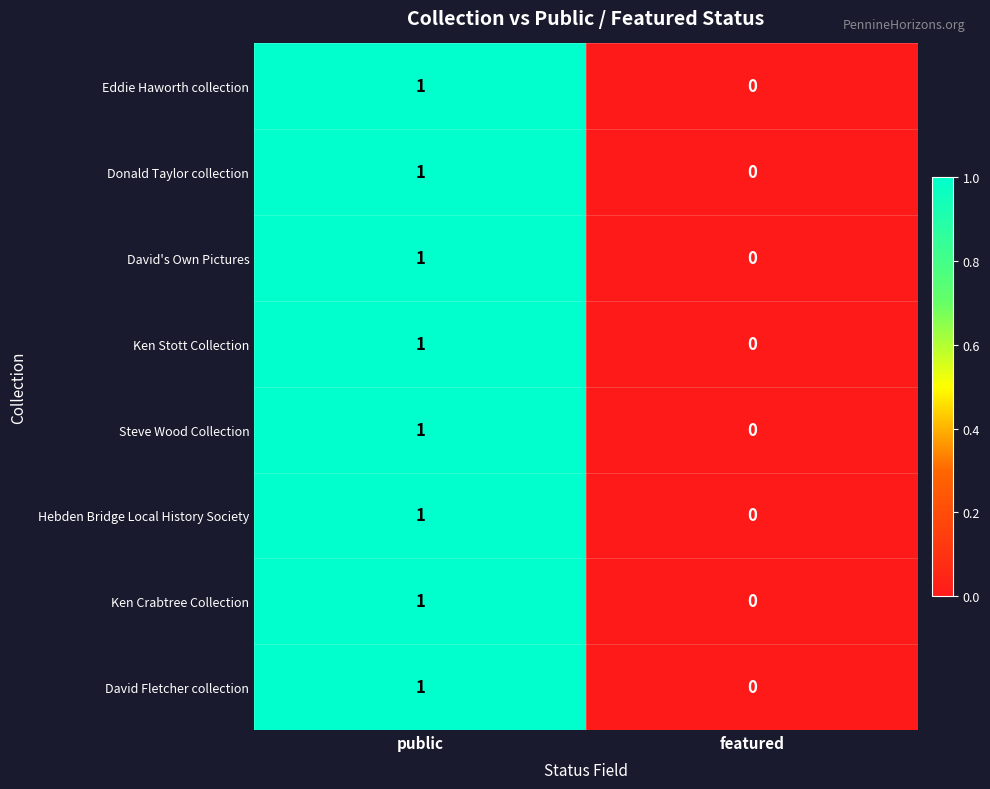

Is the value of Hebden Bridge Local History Society at public greater than the value of Eddie Haworth collection at featured?

Yes